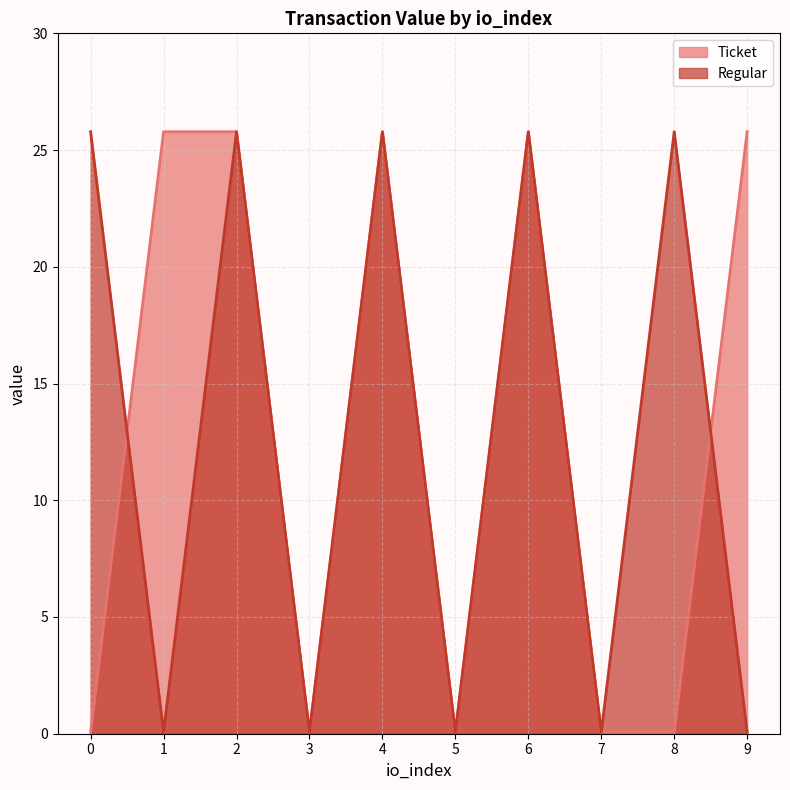

Is it true that Ticket equals 0.0 at 5?

False